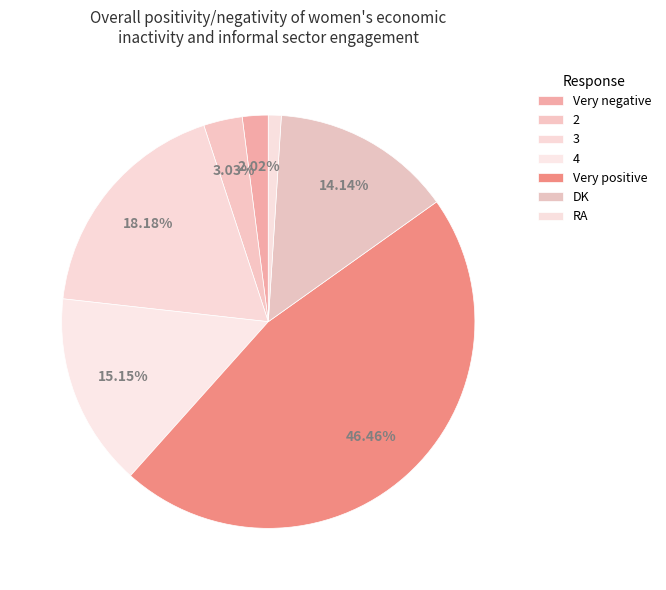

To the nearest percent, what is the average slice percentage?

14%